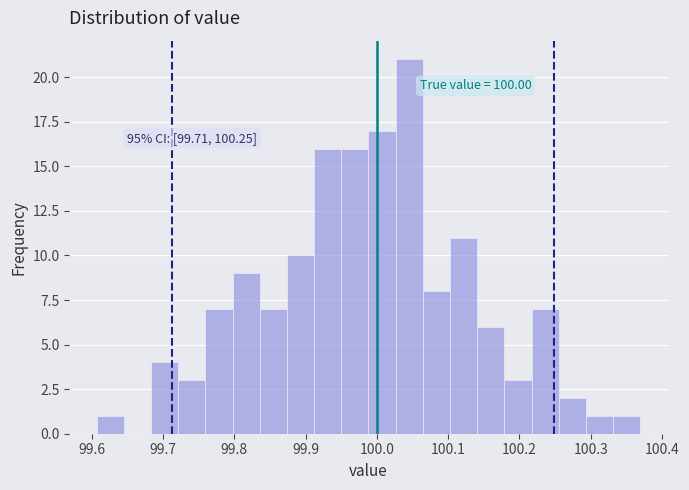

Read against the x-axis, roughly where is the centre of the tallest bar?

100.05